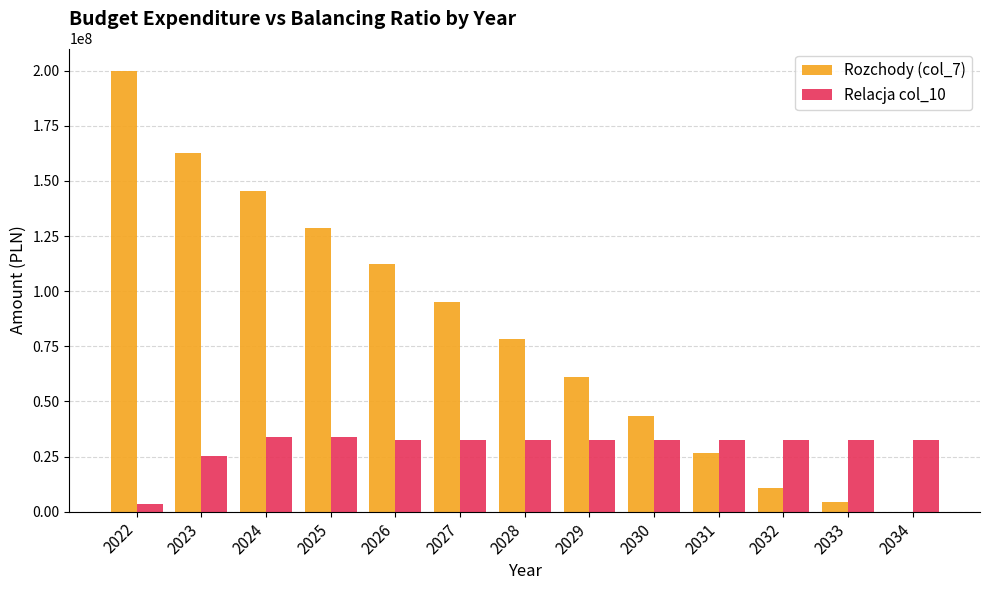

The value of Rozchody (col_7) at 2031 is 26600000.0. True or false?

True